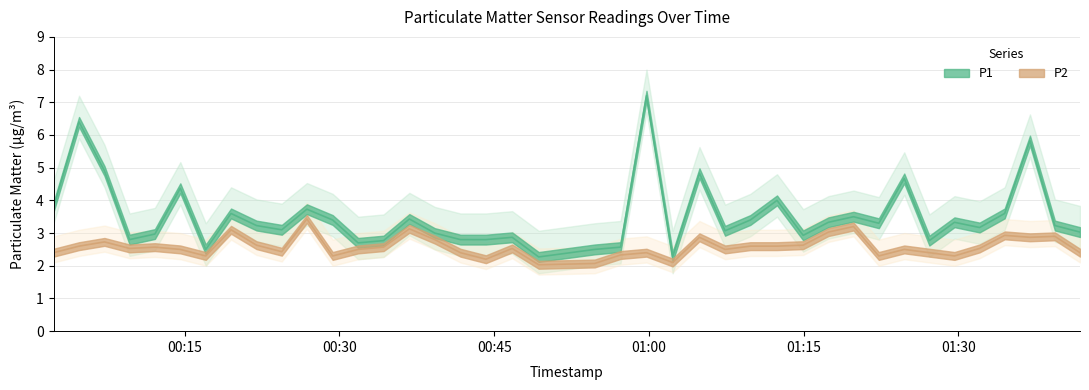

How many values in the P1 series exceed 3?

25